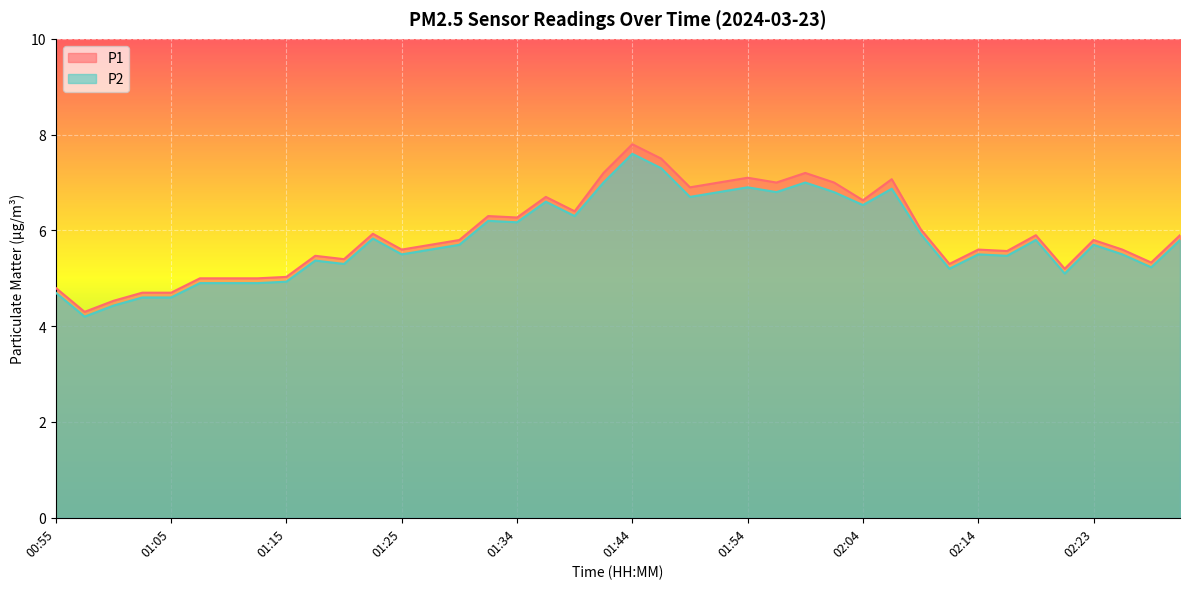

Which series has the largest total across all categories?

P1